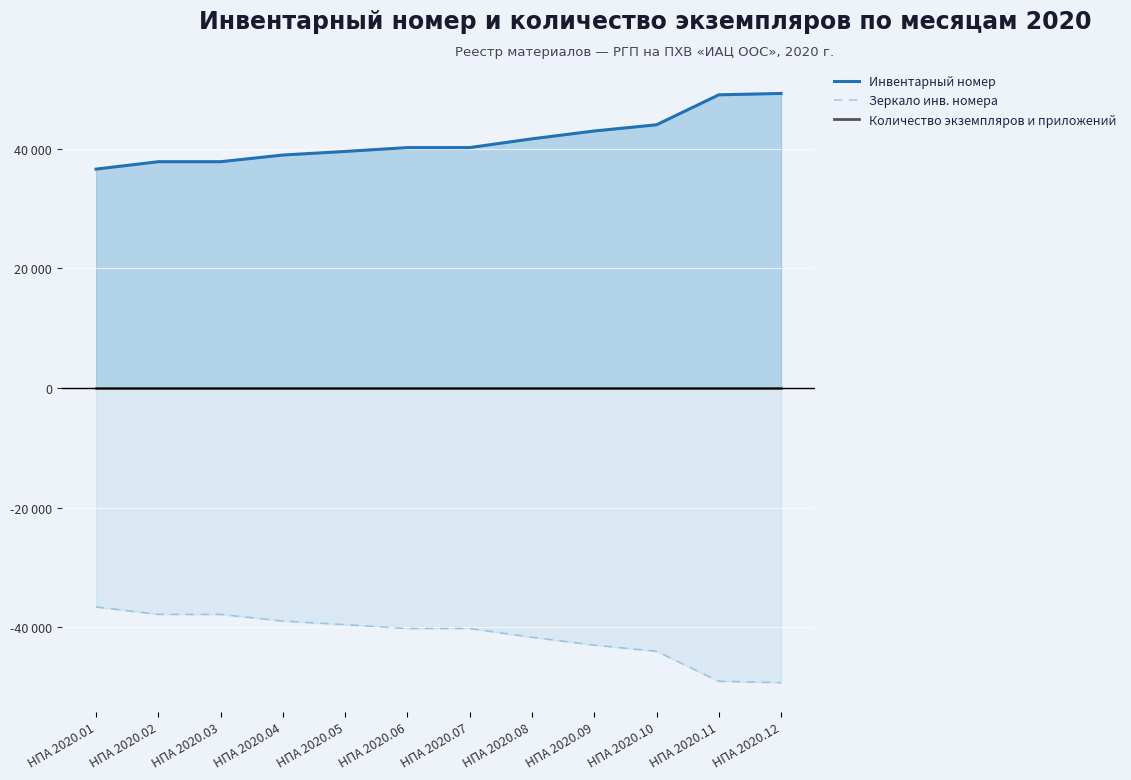

What are all the series names shown in the legend?

Инвентарный номер, Зеркало инв. номера, Количество экземпляров и приложений